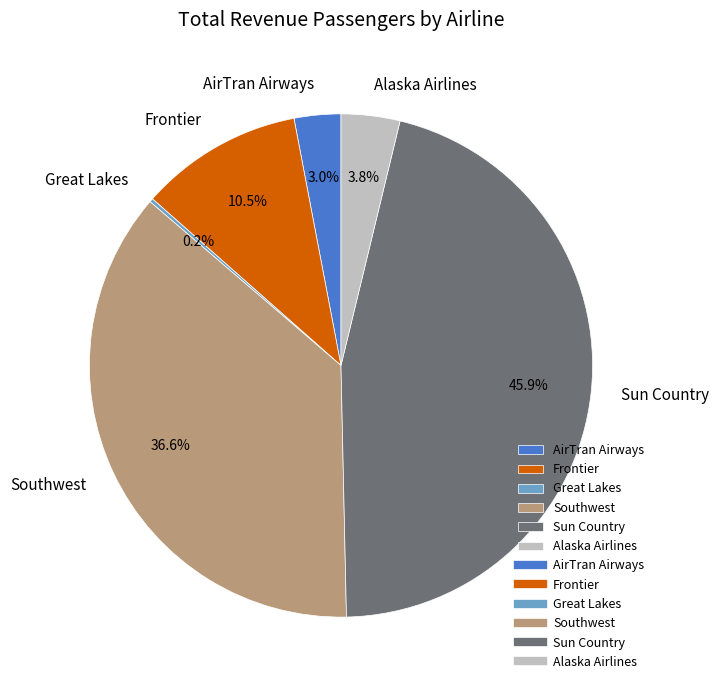

Is there any slice that represents more than half of the pie?

No